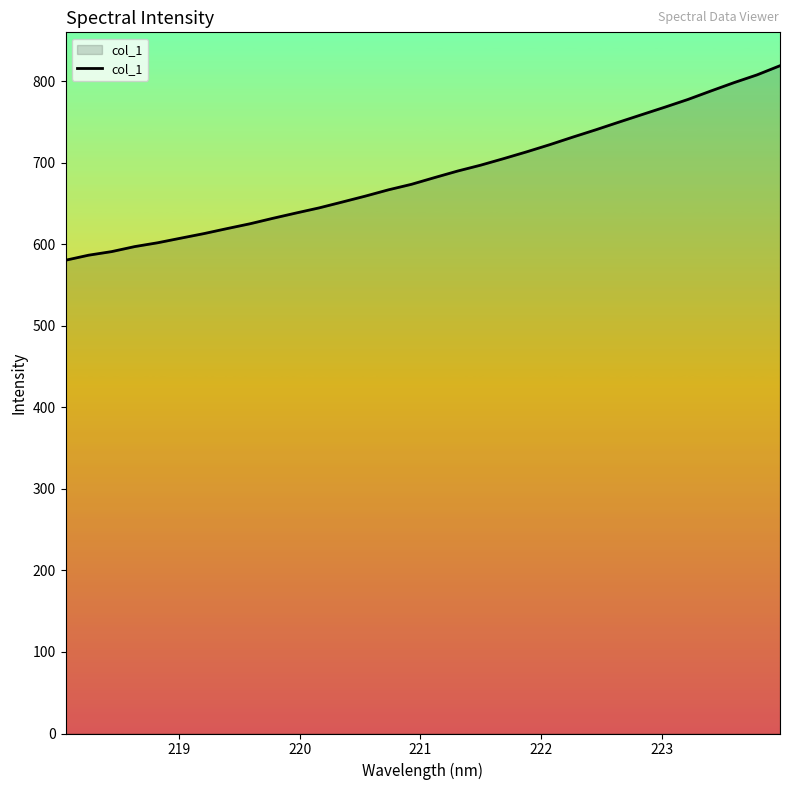

What is the smallest value displayed?

580.5